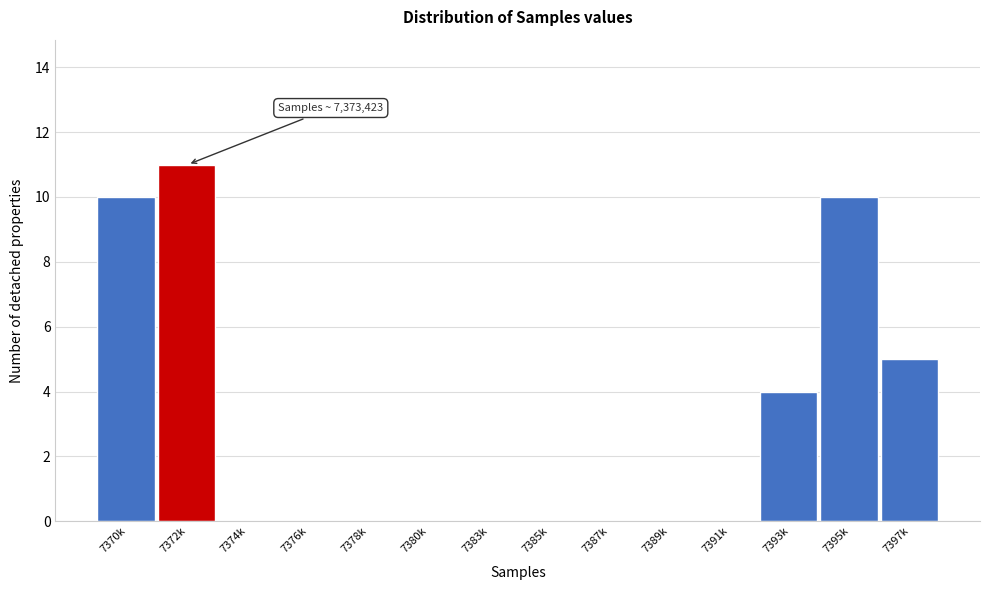

Reading right to left, transcribe all the data shown in this chart.

7397k=5	7395k=10	7393k=4	7391k=0	7389k=0	7387k=0	7385k=0	7383k=0	7380k=0	7378k=0	7376k=0	7374k=0	7372k=11	7370k=10